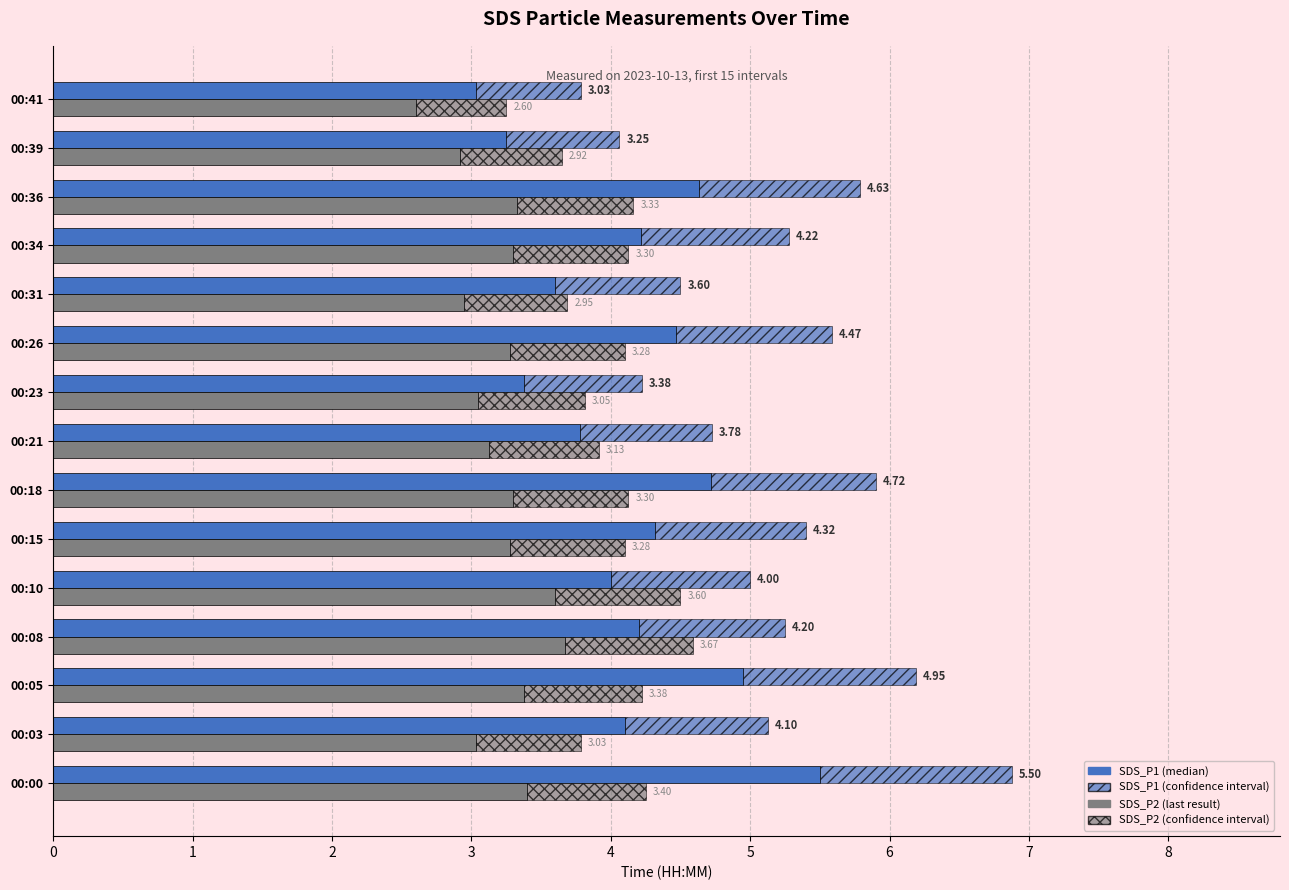

Which series has the largest total across all categories?

SDS_P1